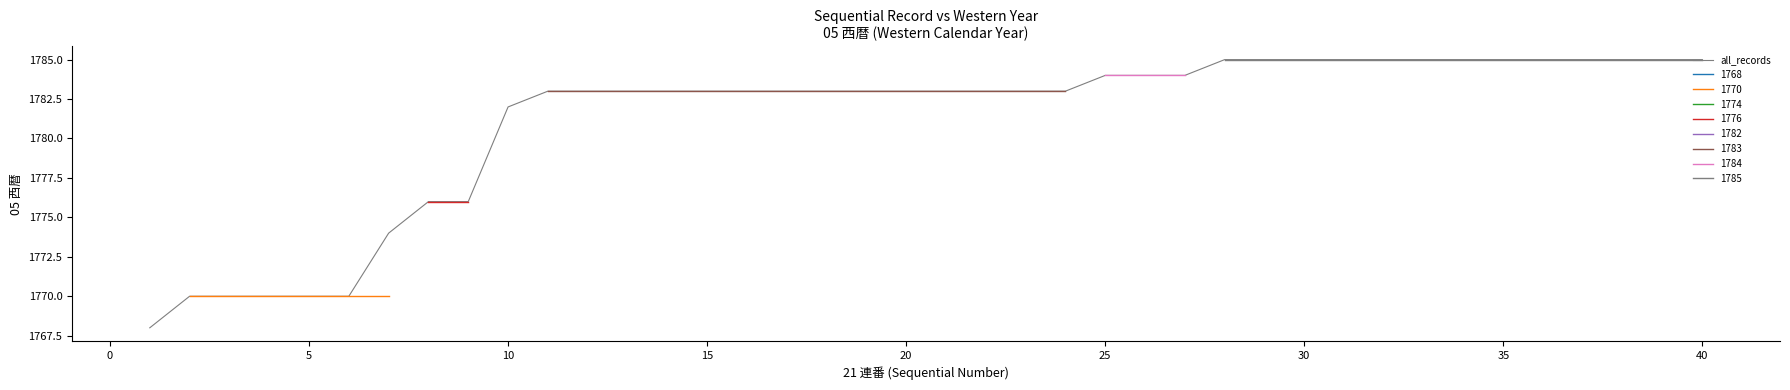

What is the maximum value shown in the chart?

1785